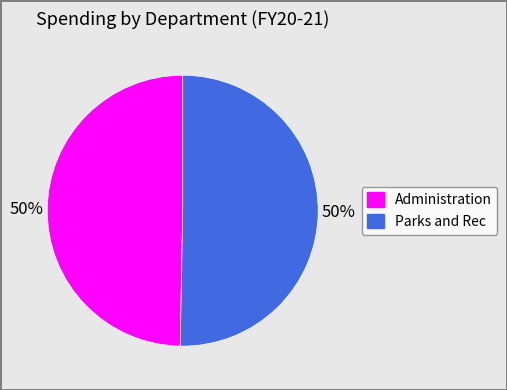

True or false: Parks and Rec accounts for 60% of the total.

False